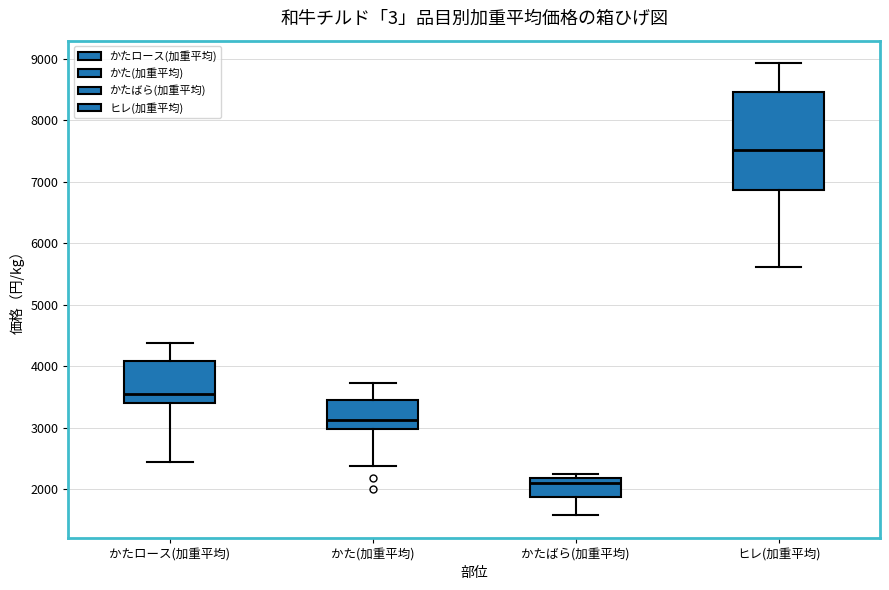

Reading left to right, read every box against the y-axis: the position of its median line, the range the box covers, and the ends of its whiskers. The values are not printed on the chart, so give them approximately, as read against the axis.

かたロース(加重平均): median 3600, box 3400 to 4100, whiskers 2400 to 4400
かた(加重平均): median 3100, box 3000 to 3500, whiskers 2400 to 3700
かたばら(加重平均): median 2100, box 1900 to 2200, whiskers 1600 to 2200 (just above the box's upper edge)
ヒレ(加重平均): median 7500, box 6900 to 8500, whiskers 5600 to 8900